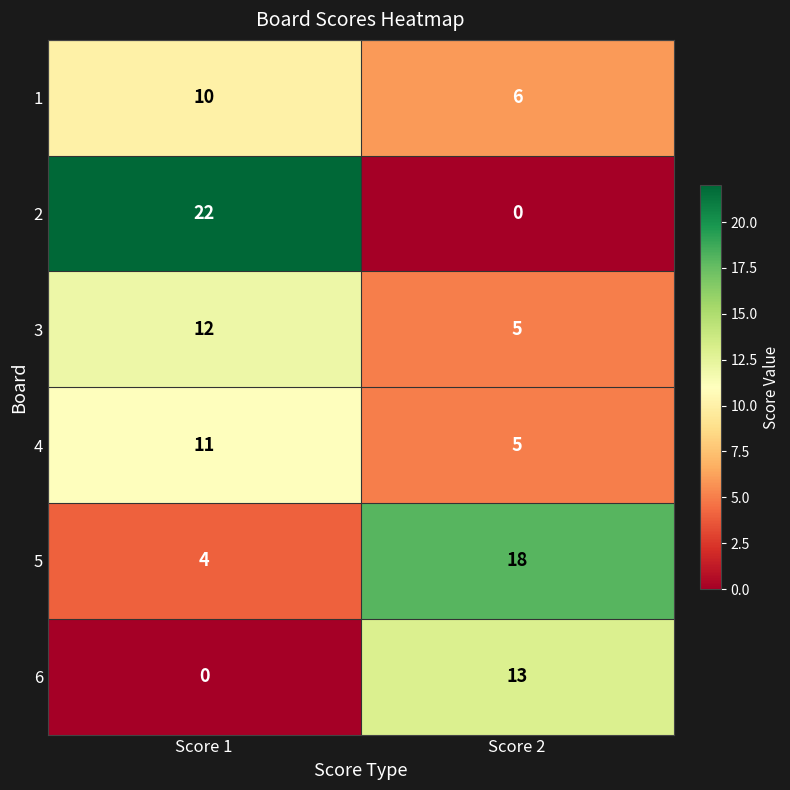

Reading right to left, what are all the values shown in this chart?

1: 6	10
2: 0	22
3: 5	12
4: 5	11
5: 18	4
6: 13	0